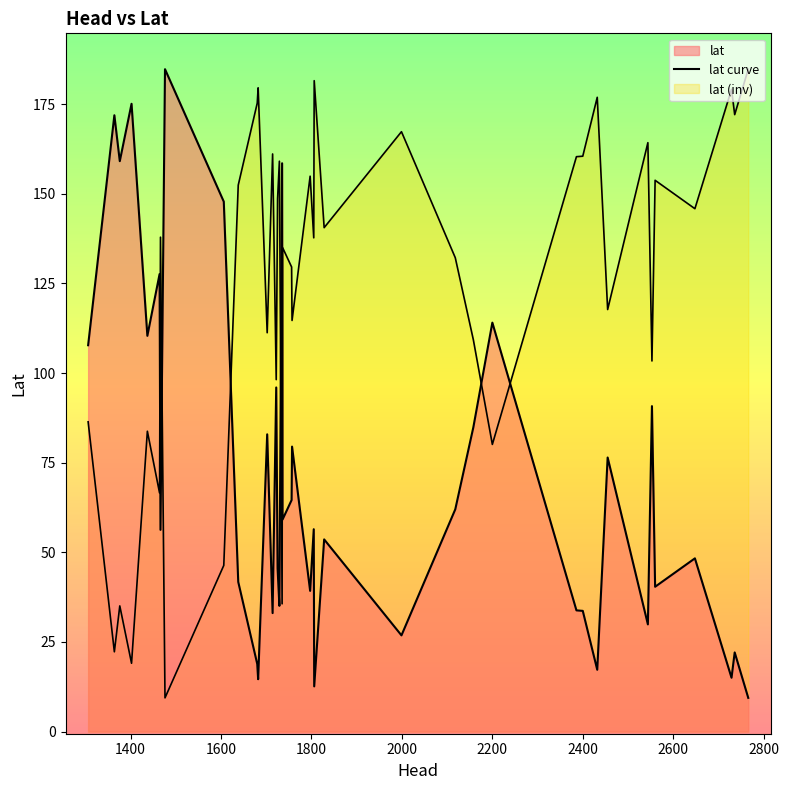

How many lines are shown in the chart?

2